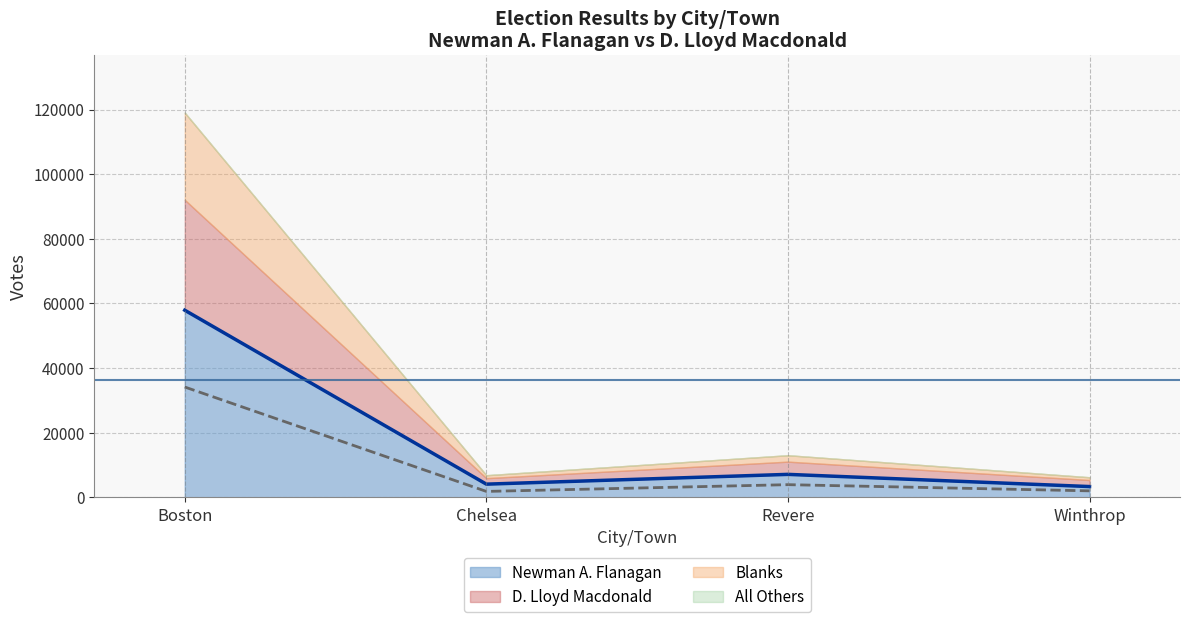

How many interior local peaks does the Newman A. Flanagan (line) series have?

1